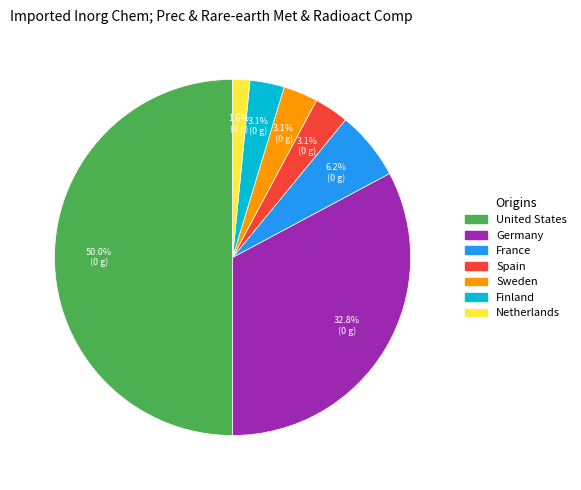

What is the ratio of the value at France to the value at Sweden?

2.0